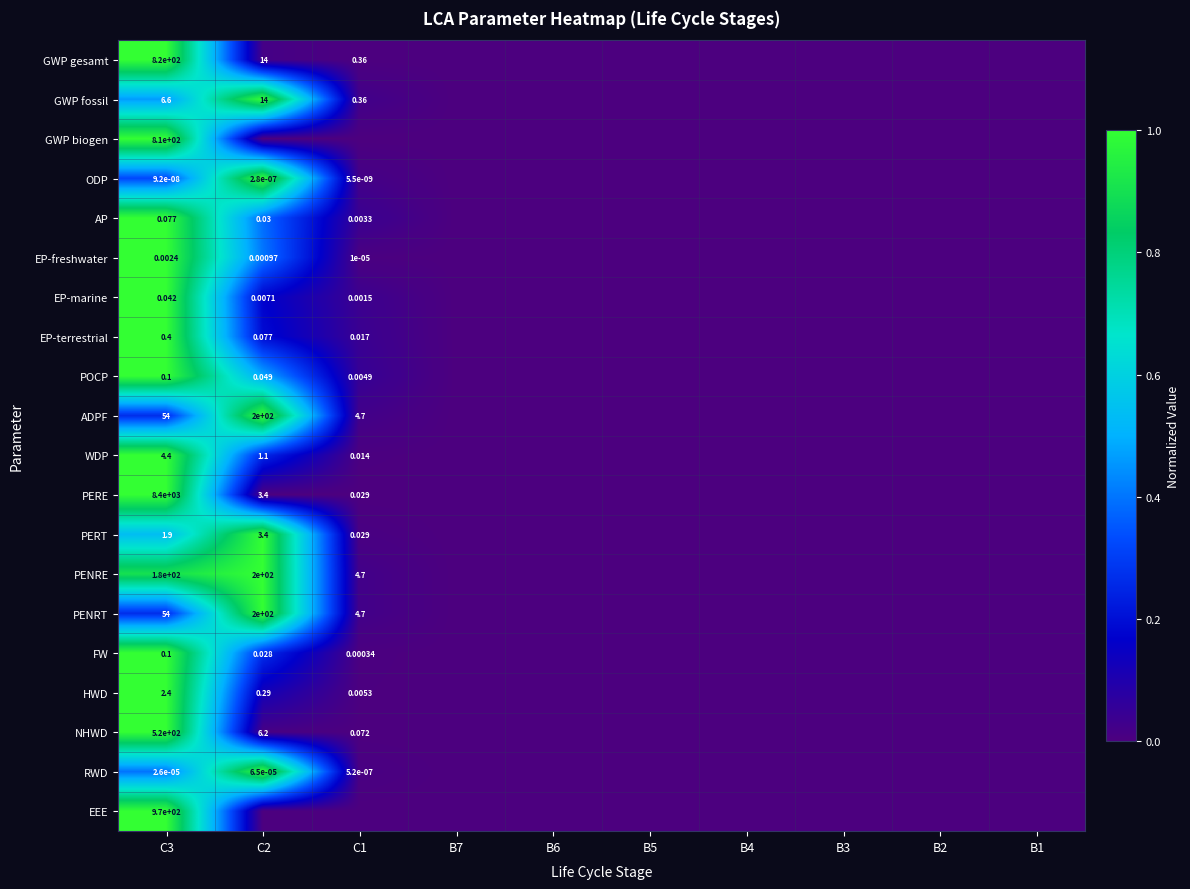

At which category is the sum across all series the highest?

C3